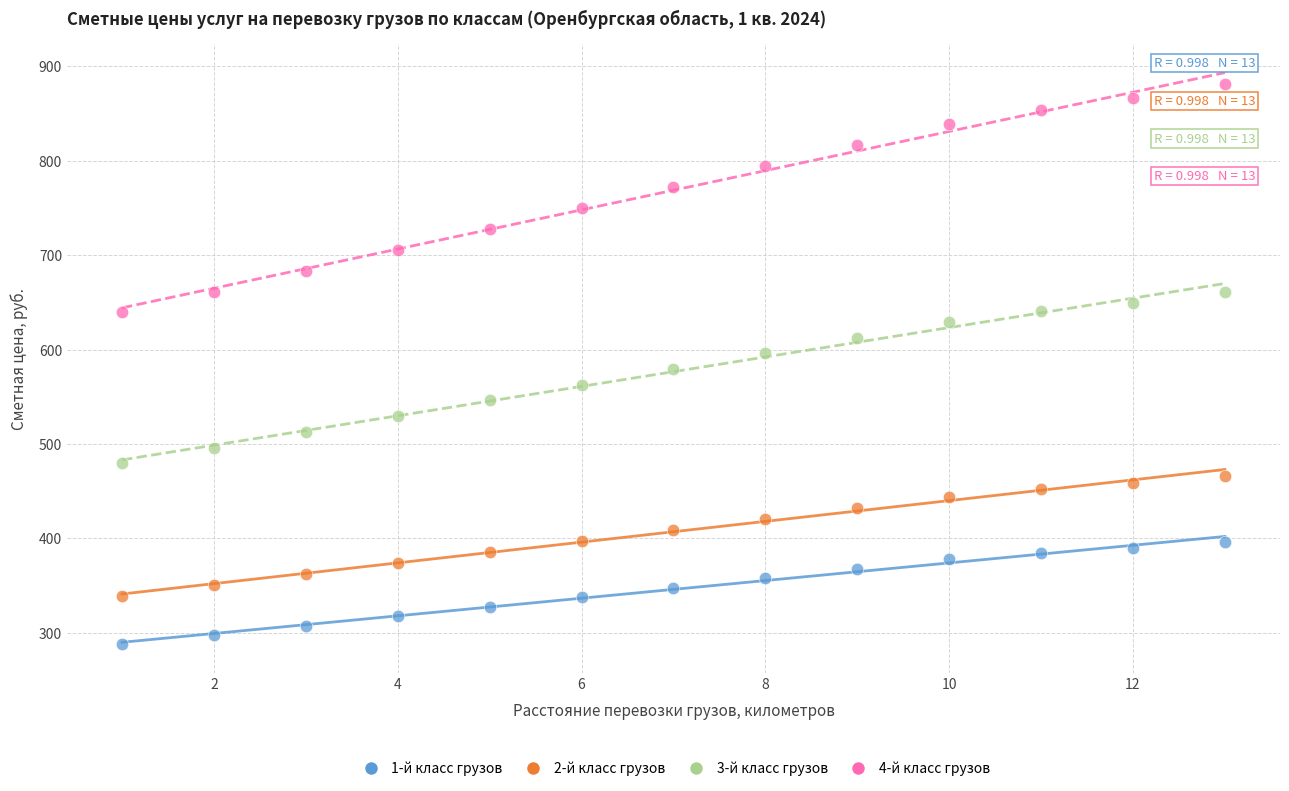

Across all data points, what is the range of X values (max minus min)?

12.0